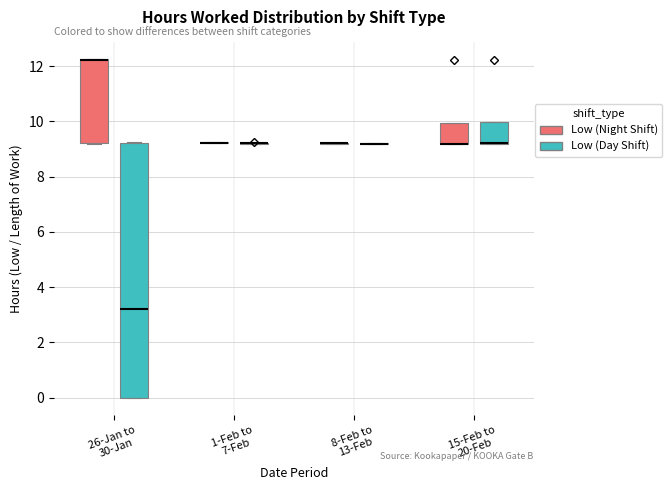

Reading left to right, transcribe this box plot: for each box, give where its median line is, the range the box spans, and where its two whiskers end, as read against the y-axis. The values are not printed on the chart, so give them approximately, as read against the axis.

26-Jan to 30-Jan (Low (Night Shift)): median 12.2 (drawn on the box's upper edge), box 9.2 to 12.2, whiskers 9.2 to 12.2
26-Jan to 30-Jan (Low (Day Shift)): median 3.2, box 0.0 to 9.2, whiskers 0.0 to 9.2
1-Feb to 7-Feb (Low (Night Shift)): box collapsed to a line at 9.2, whiskers 9.2 to 9.2
1-Feb to 7-Feb (Low (Day Shift)): box collapsed to a line at 9.2, whiskers 9.2 to 9.2
8-Feb to 13-Feb (Low (Night Shift)): box collapsed to a line at 9.2, whiskers 9.2 to 9.2
8-Feb to 13-Feb (Low (Day Shift)): box collapsed to a line at 9.2, whiskers 9.2 to 9.2
15-Feb to 20-Feb (Low (Night Shift)): median 9.2 (drawn on the box's lower edge), box 9.2 to 10.0, whiskers 9.2 to 10.0
15-Feb to 20-Feb (Low (Day Shift)): median 9.2 (drawn on the box's lower edge), box 9.2 to 10.0, whiskers 9.2 to 10.0